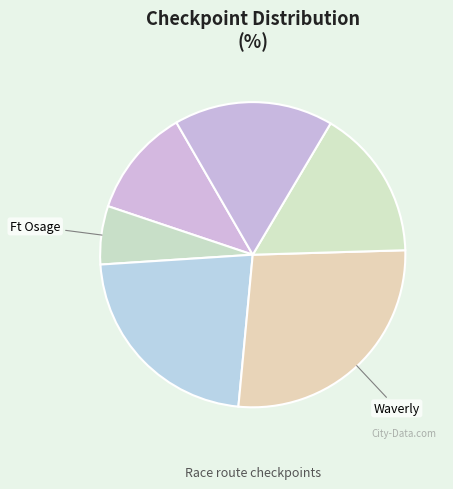

How many slices are in this pie chart?

6